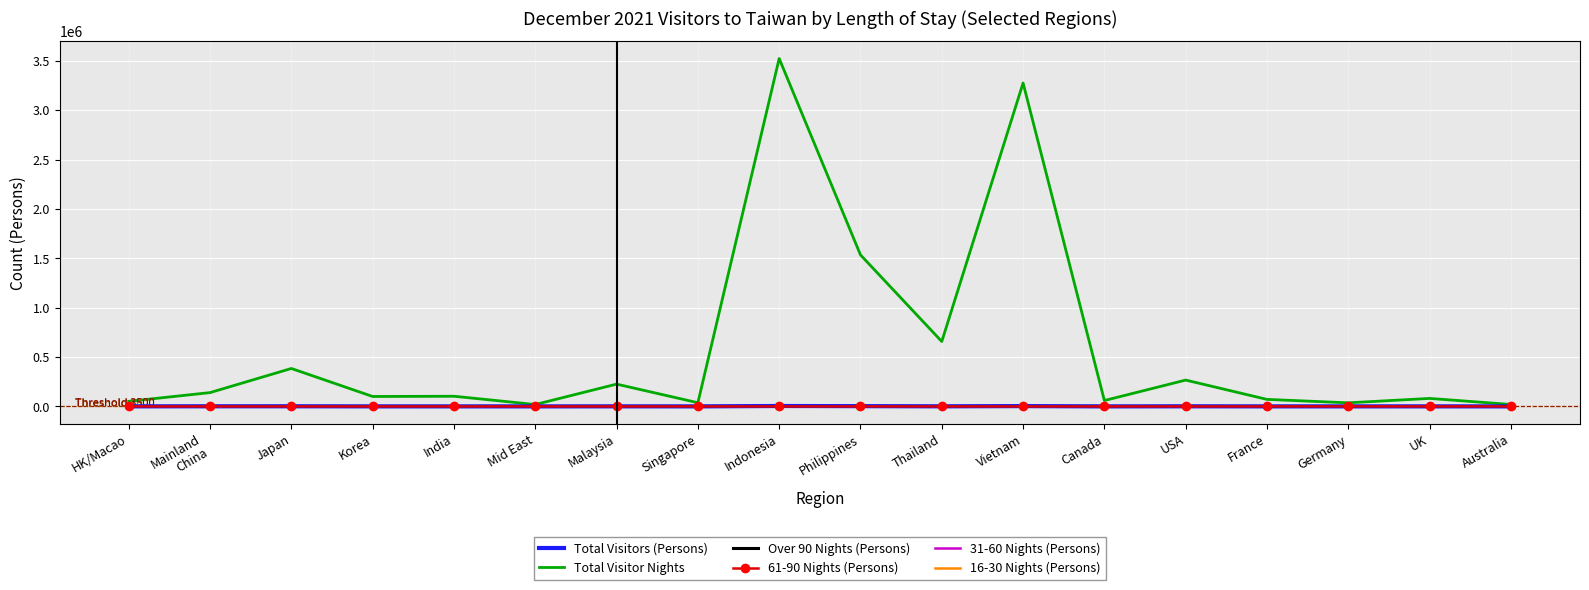

What is the difference between the second highest and minimum values in the Over 90 Nights (Persons) series?

2500